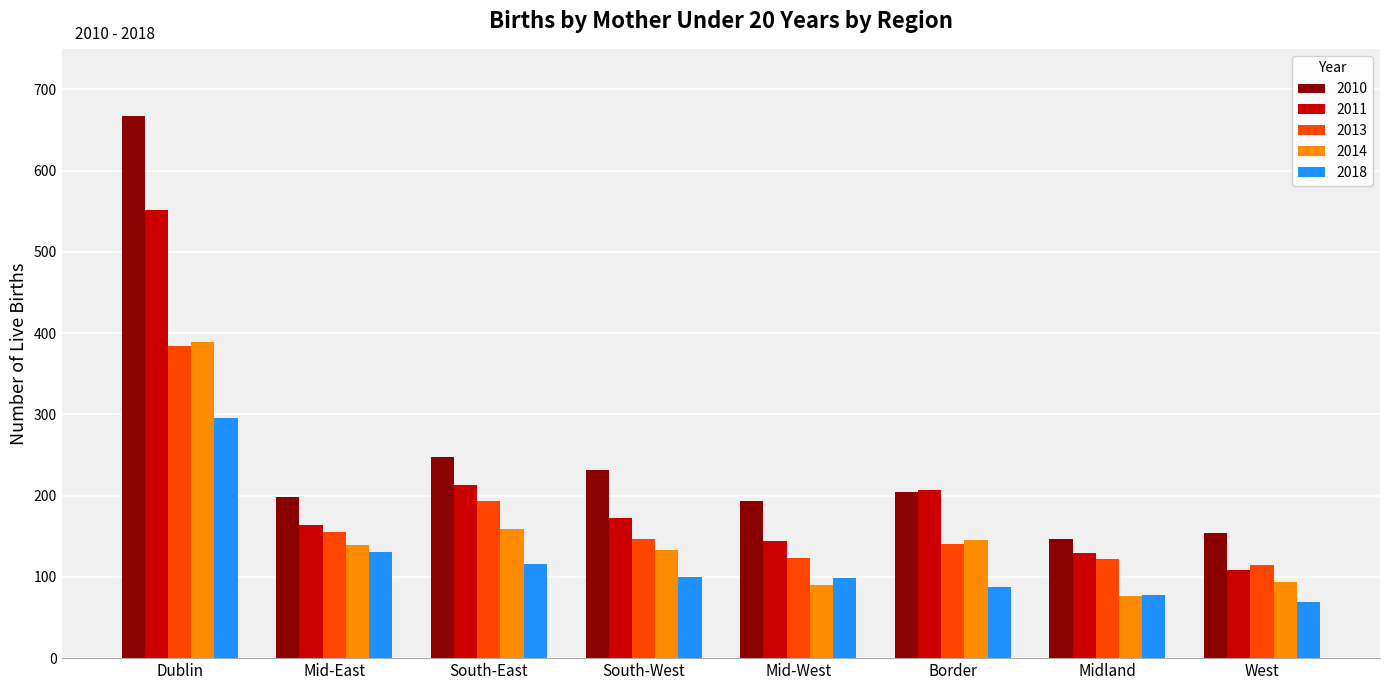

Read the 2013 value at Border.

141